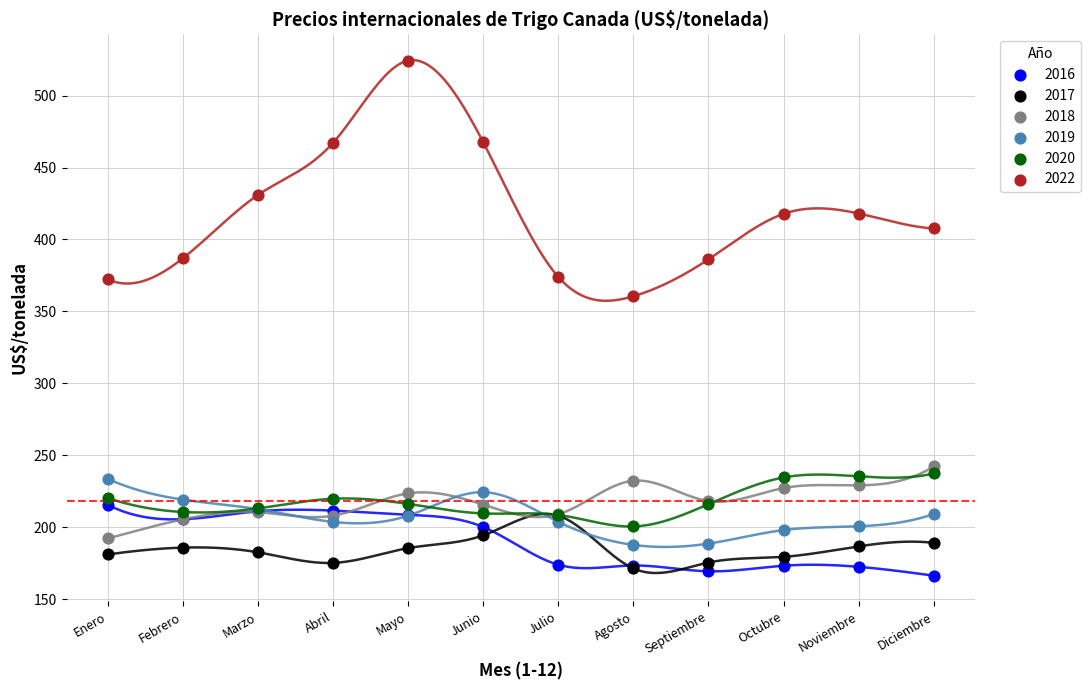

Across all series, what Y value is closest to 345?

360.5